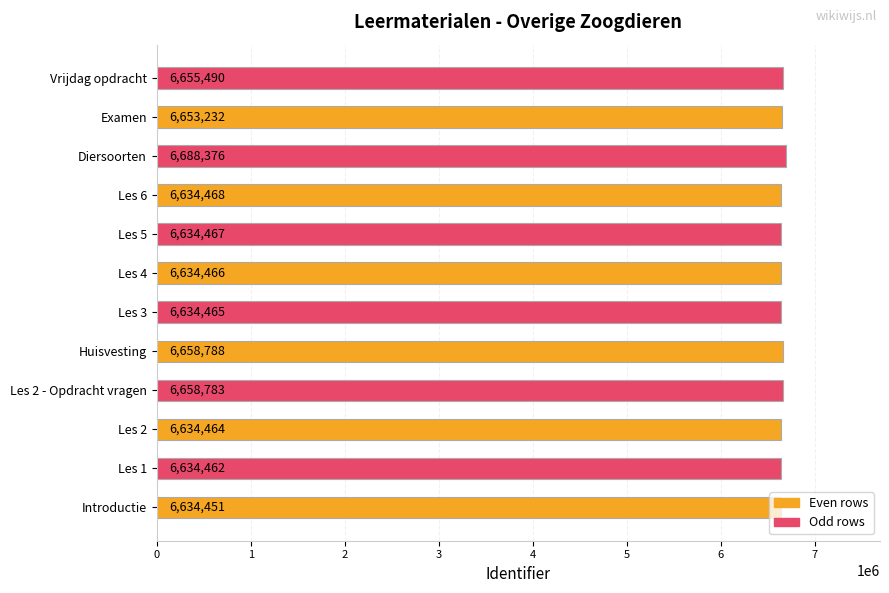

The value at Diersoorten is 8919612. True or false?

False